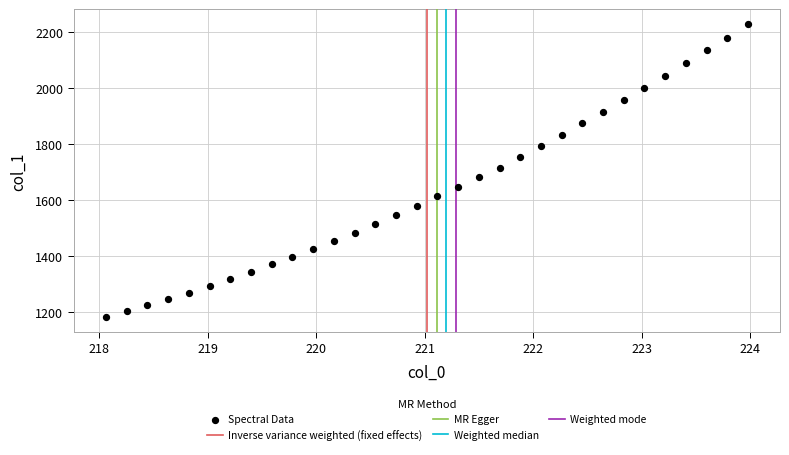

What is the range of X values (max minus min)?

5.9